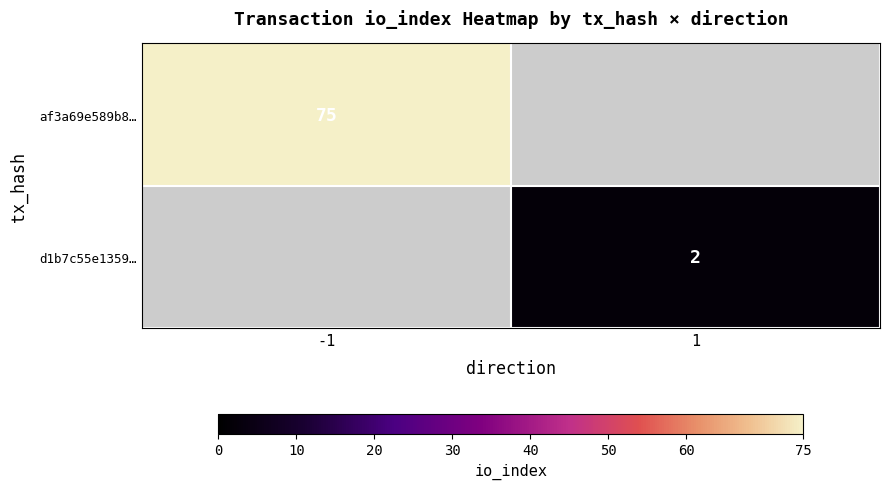

What is the minimum value shown in the chart?

2.0